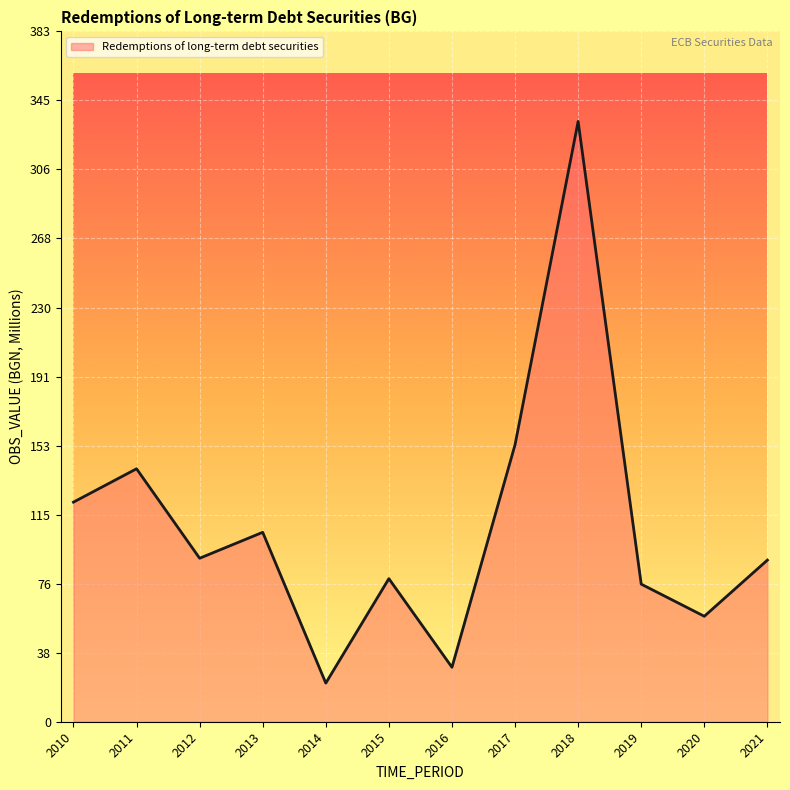

What is the difference between the values at 2014 and 2021?

68.3